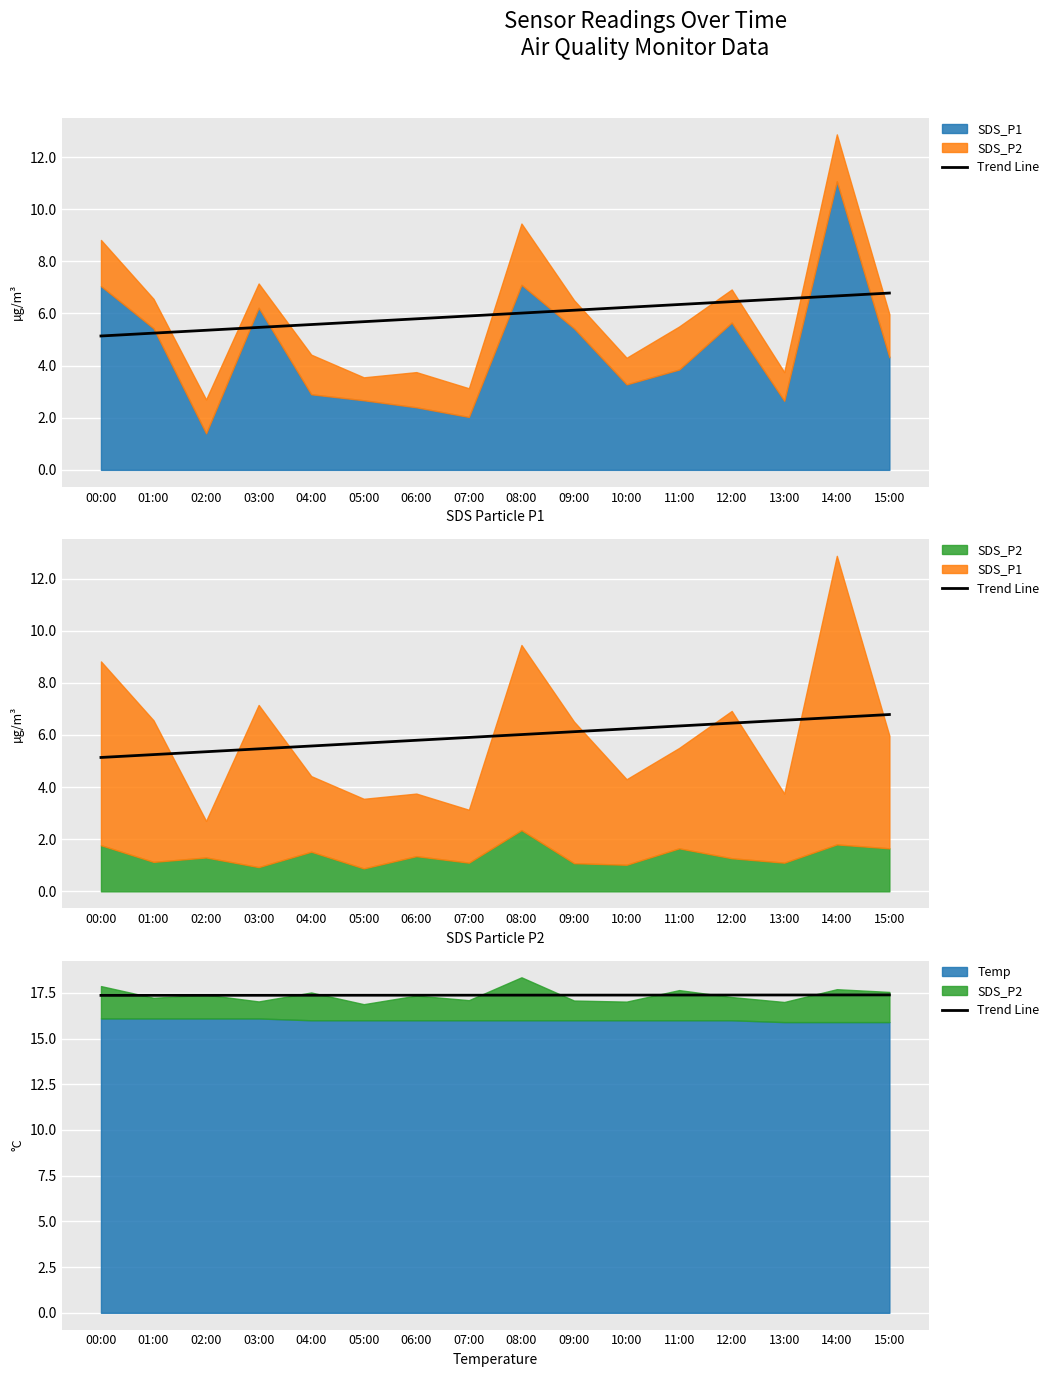

What is the value of the 14th point from the left?

17.4